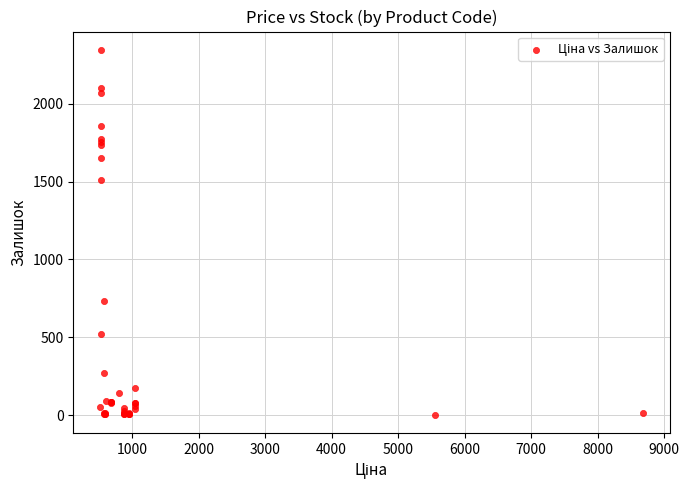

What Y value in the scatter plot is closest to 1174?

1508